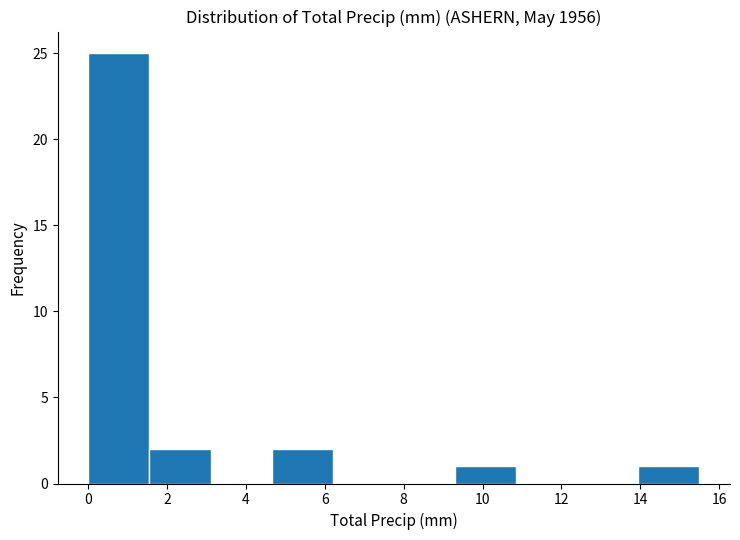

How tall is the bar that spans 0.00 to 1.55 on the x-axis? Neither the bar edges nor the heights are printed on the chart, so give them approximately, as read against the axes.

25